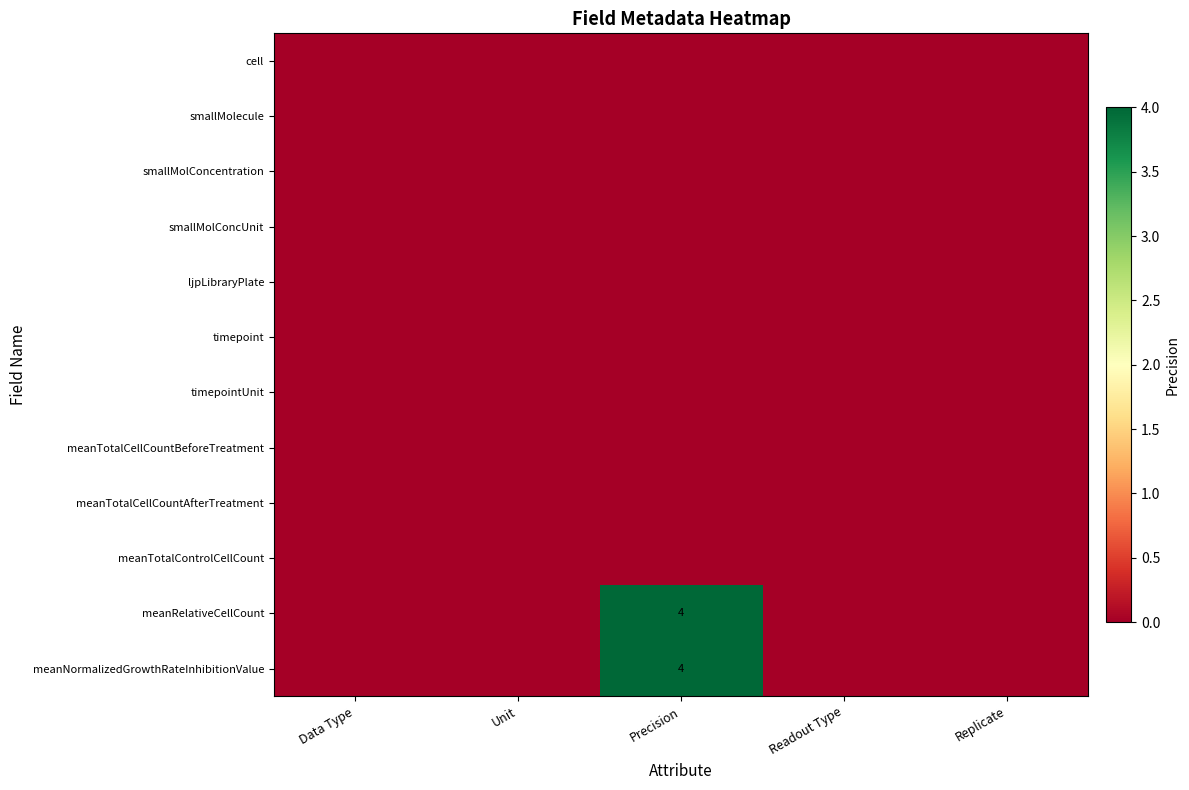

Is it true that meanRelativeCellCount equals 6 at Precision?

False